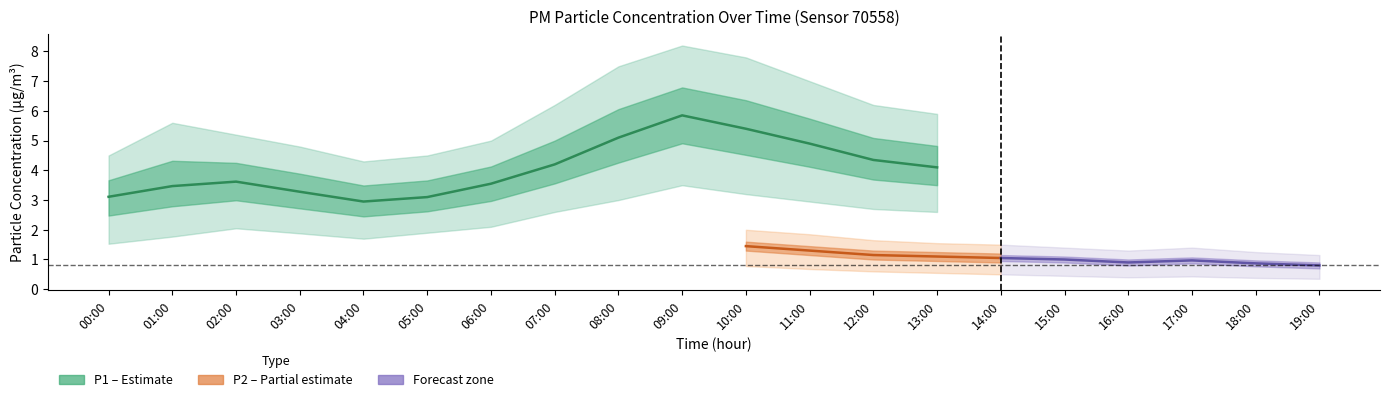

Rank the series by their maximum value, from highest to lowest.

P1_upper, P1, P1_lower, P2_upper, P2, P2_lower